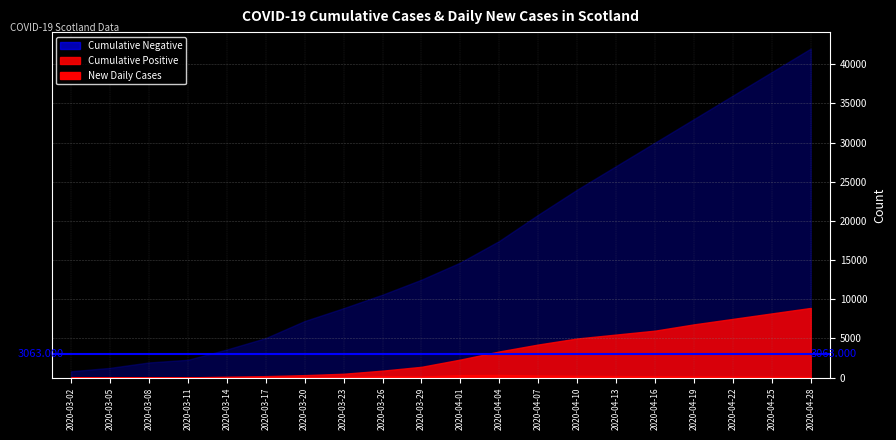

Does the chart have visible grid lines?

Yes